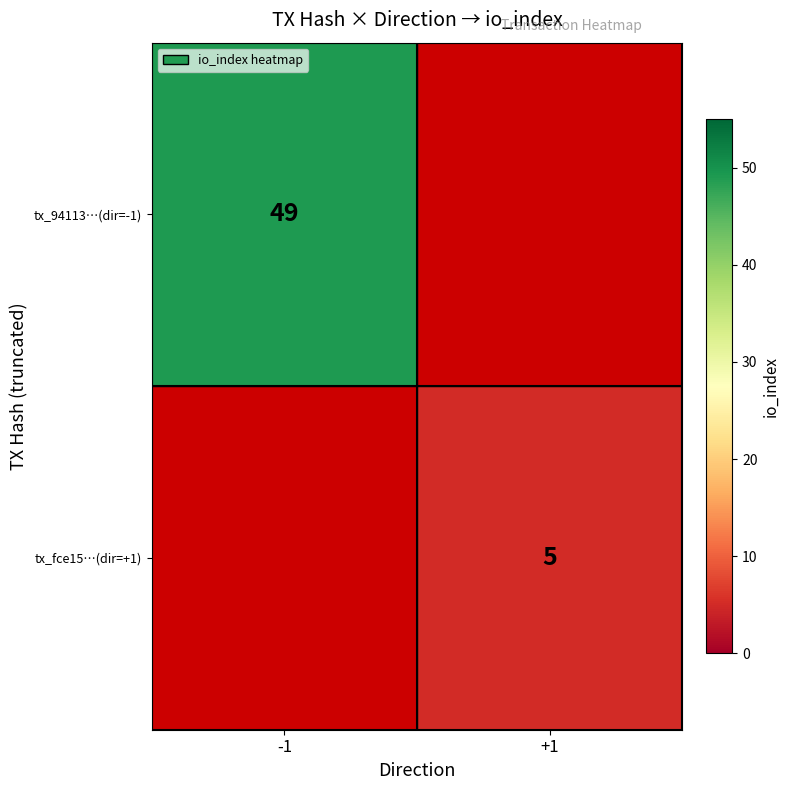

What is the greatest value displayed?

49.0